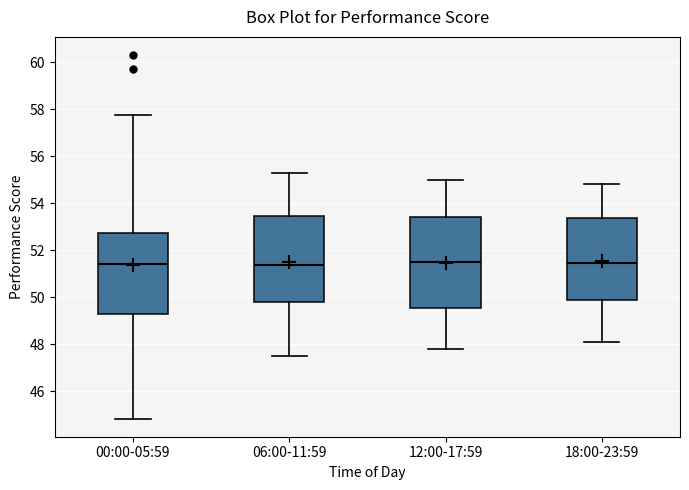

Reading left to right, read every box against the y-axis: the position of its median line, the range the box covers, and the ends of its whiskers. The values are not printed on the chart, so give them approximately, as read against the axis.

00:00-05:59: median 51.4, box 49.2 to 52.8, whiskers 44.8 to 57.8
06:00-11:59: median 51.4, box 49.8 to 53.4, whiskers 47.6 to 55.4
12:00-17:59: median 51.6, box 49.6 to 53.4, whiskers 47.8 to 55.0
18:00-23:59: median 51.4, box 49.8 to 53.4, whiskers 48.2 to 54.8